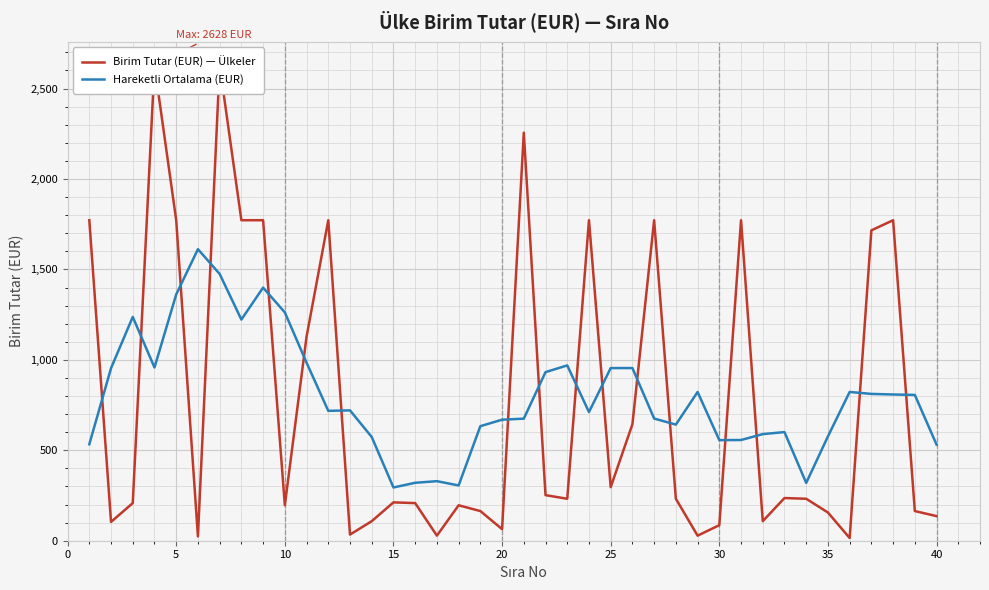

Is the value of Birim Tutar (EUR) — Ülkeler at 38 greater than the value of Hareketli Ortalama (EUR) at 26?

No